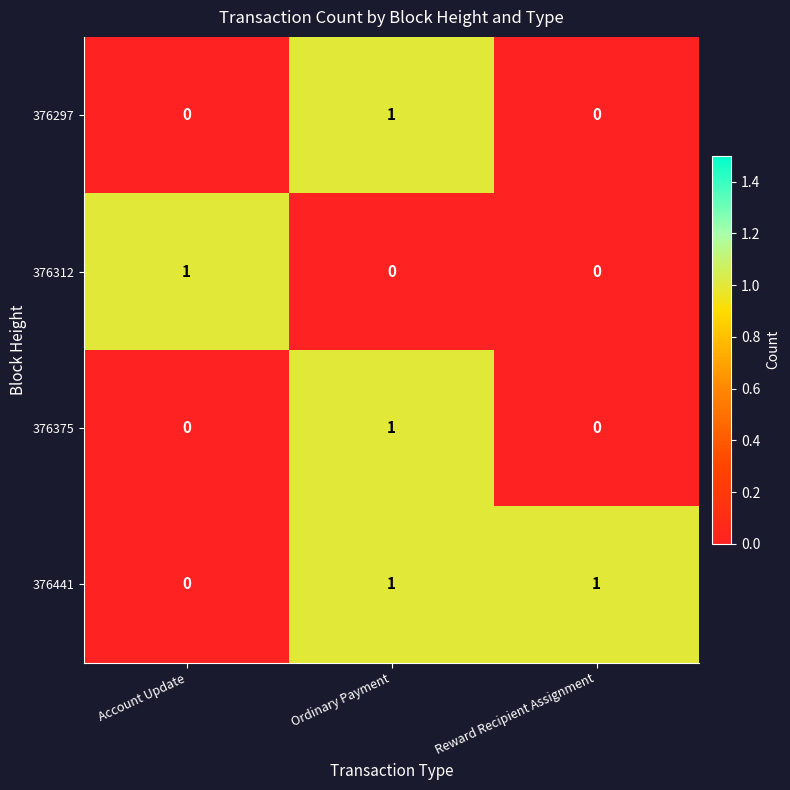

The value of 376297 at Account Update is 0. True or false?

True